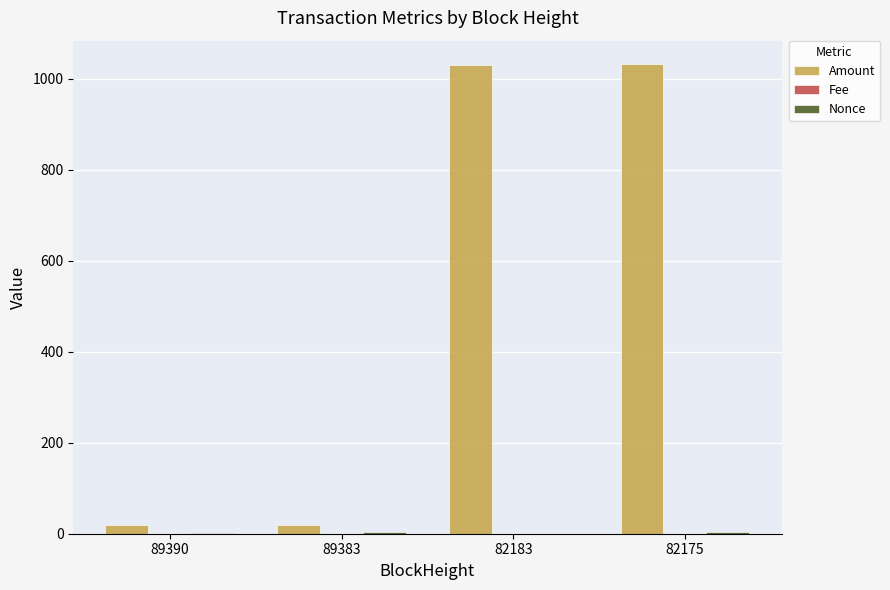

Which series changed the most between 89390 and 82183?

Amount